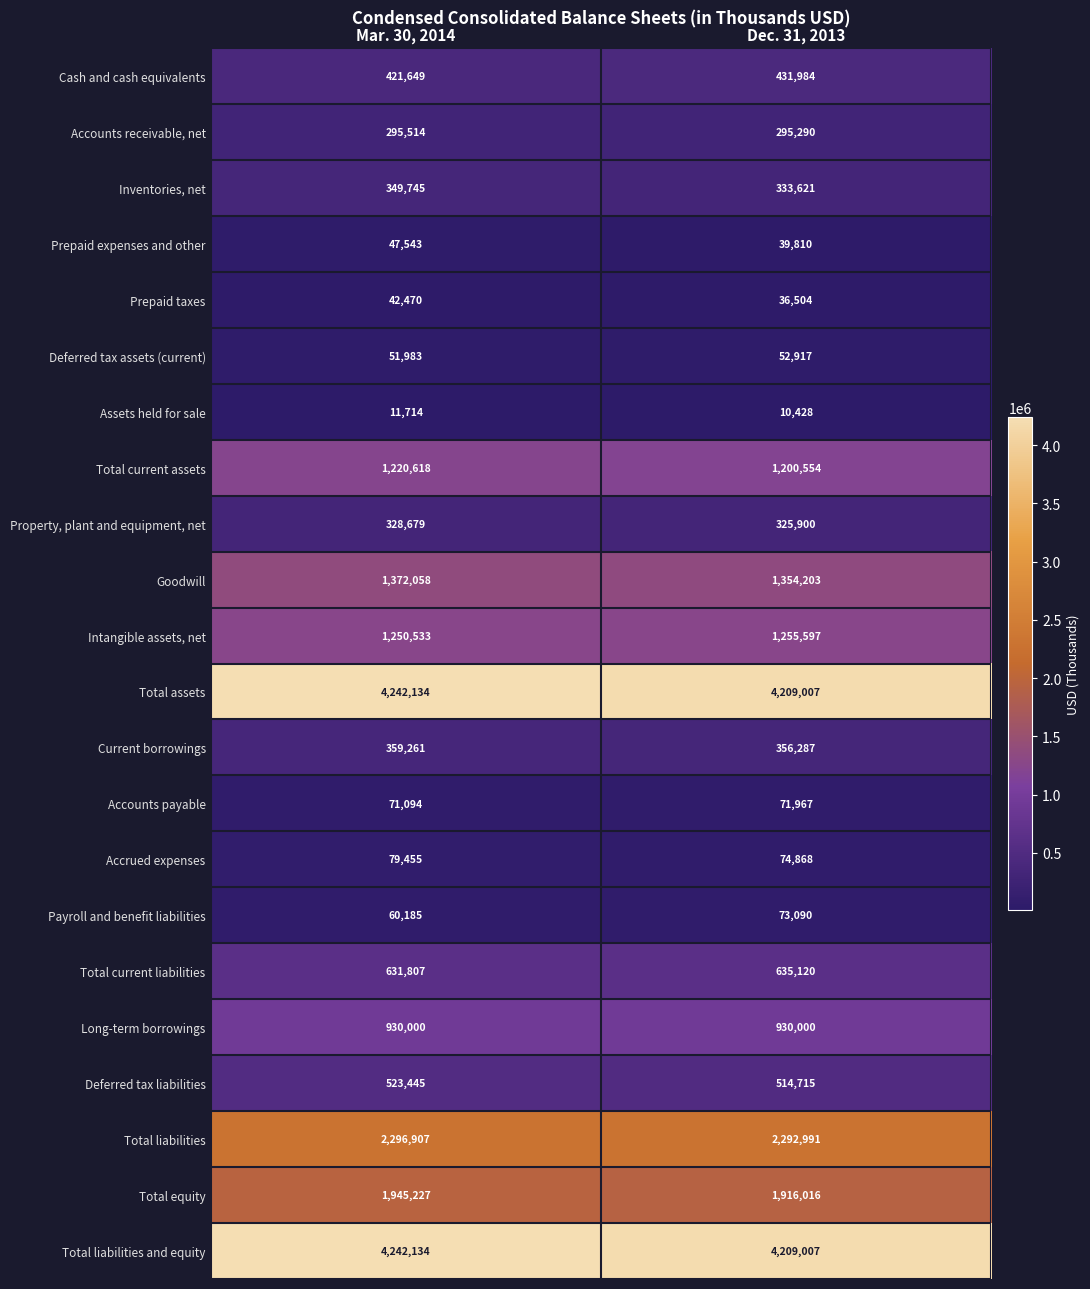

The value of Total liabilities at Mar. 30, 2014 is 3409965. True or false?

False